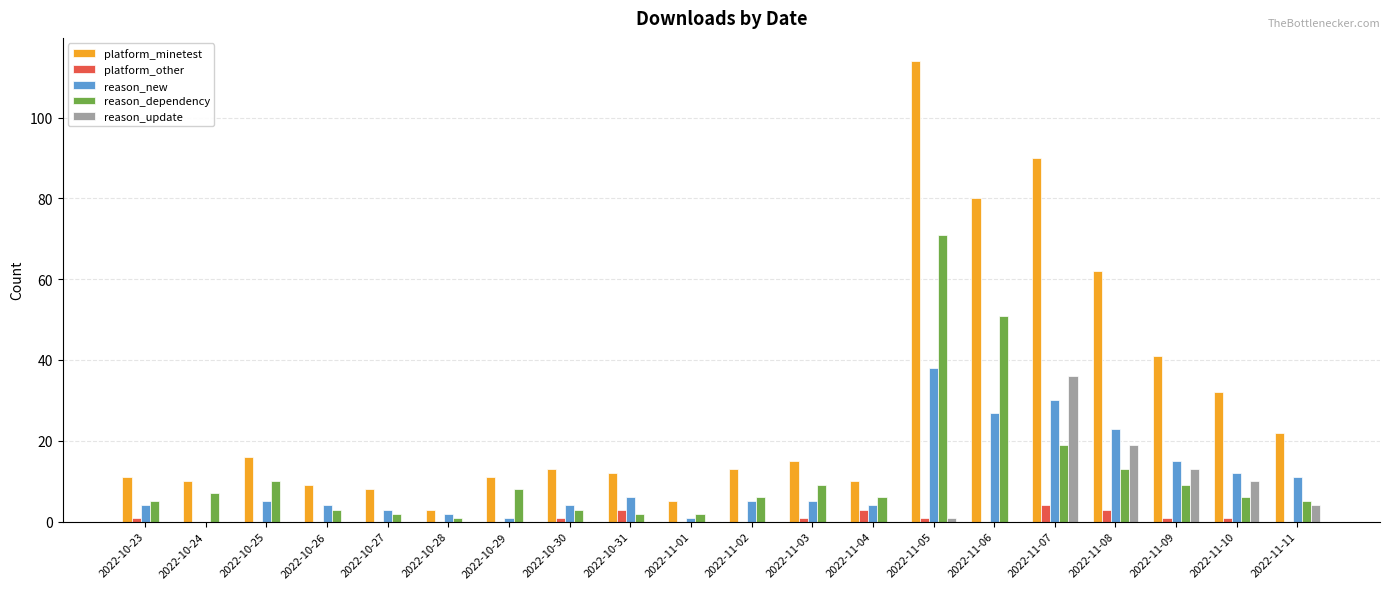

Are the bars horizontal?

No